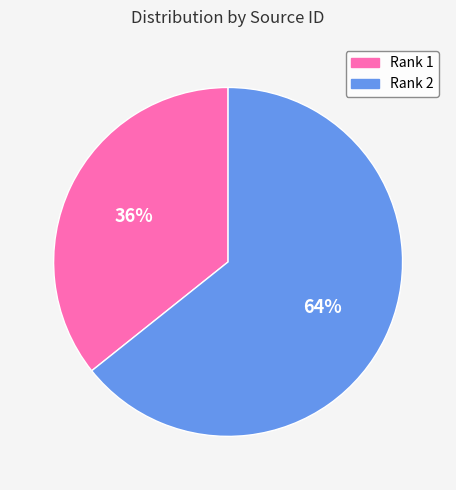

Is there a majority slice in this chart?

Yes